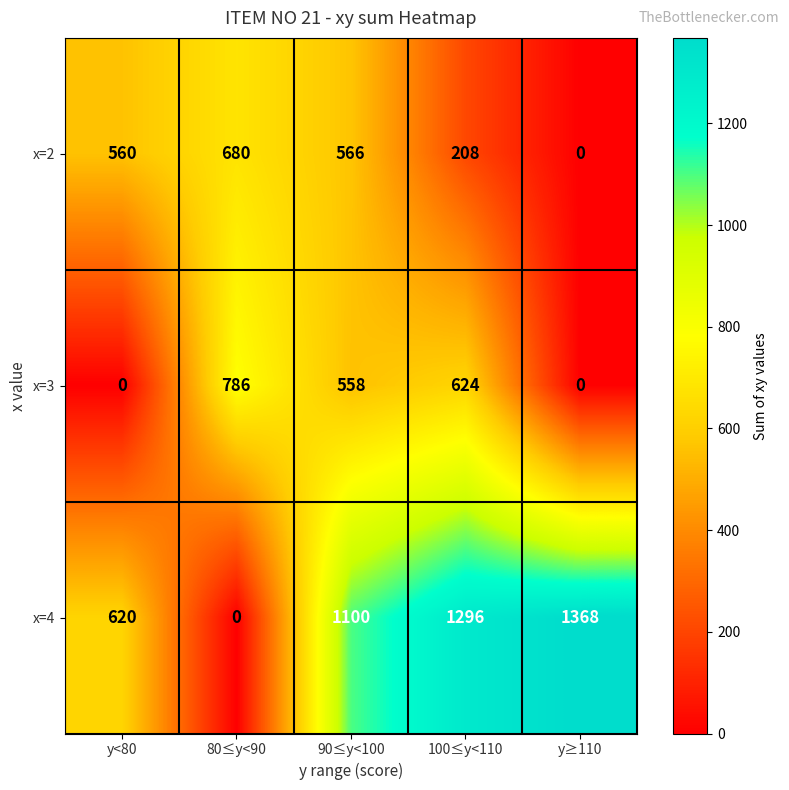

Which series changed the most between 80≤y<90 and y≥110?

x=4